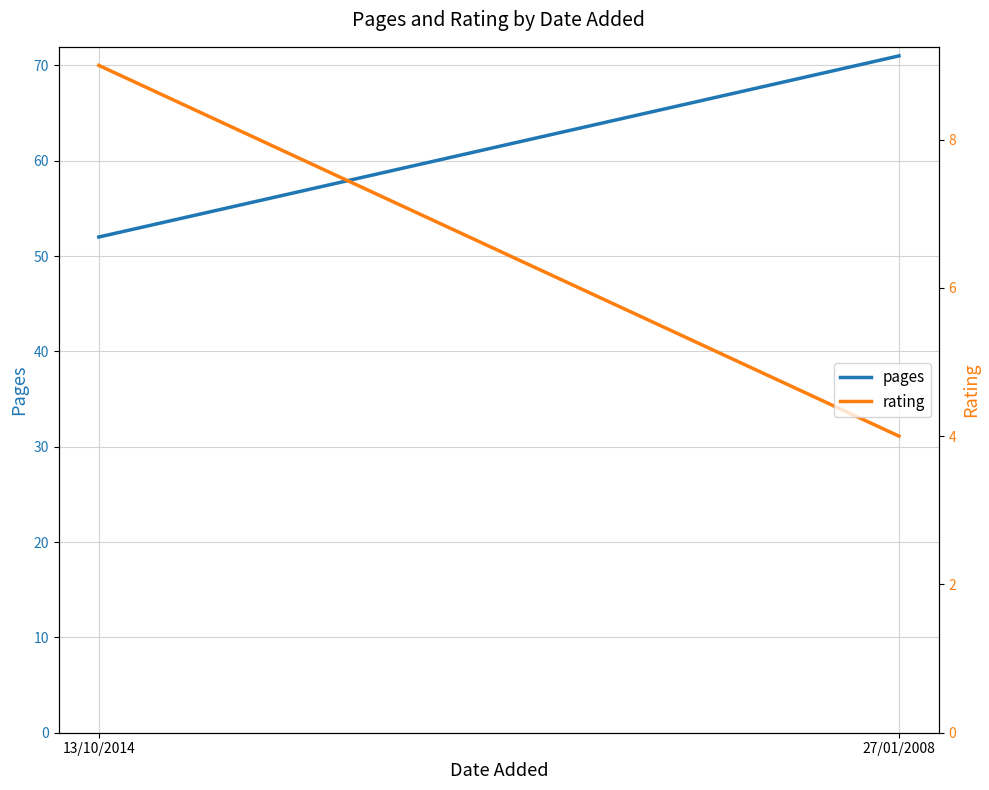

At how many categories does at least one series exceed 44?

2